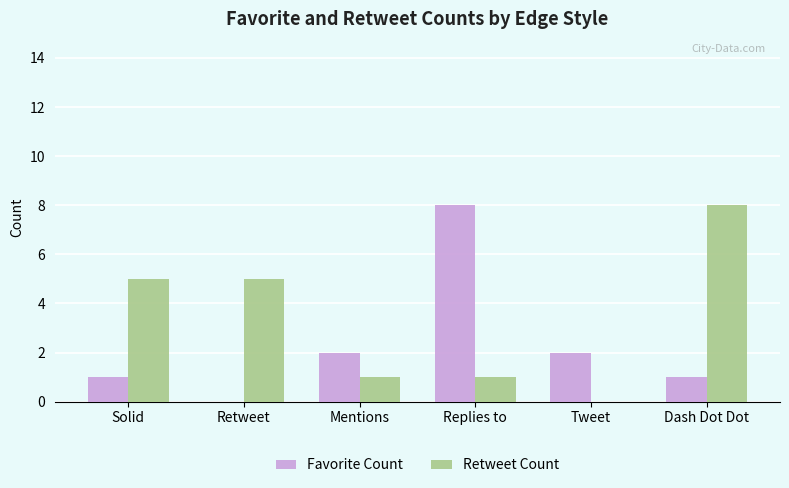

How many positive values does the Favorite Count series have?

5